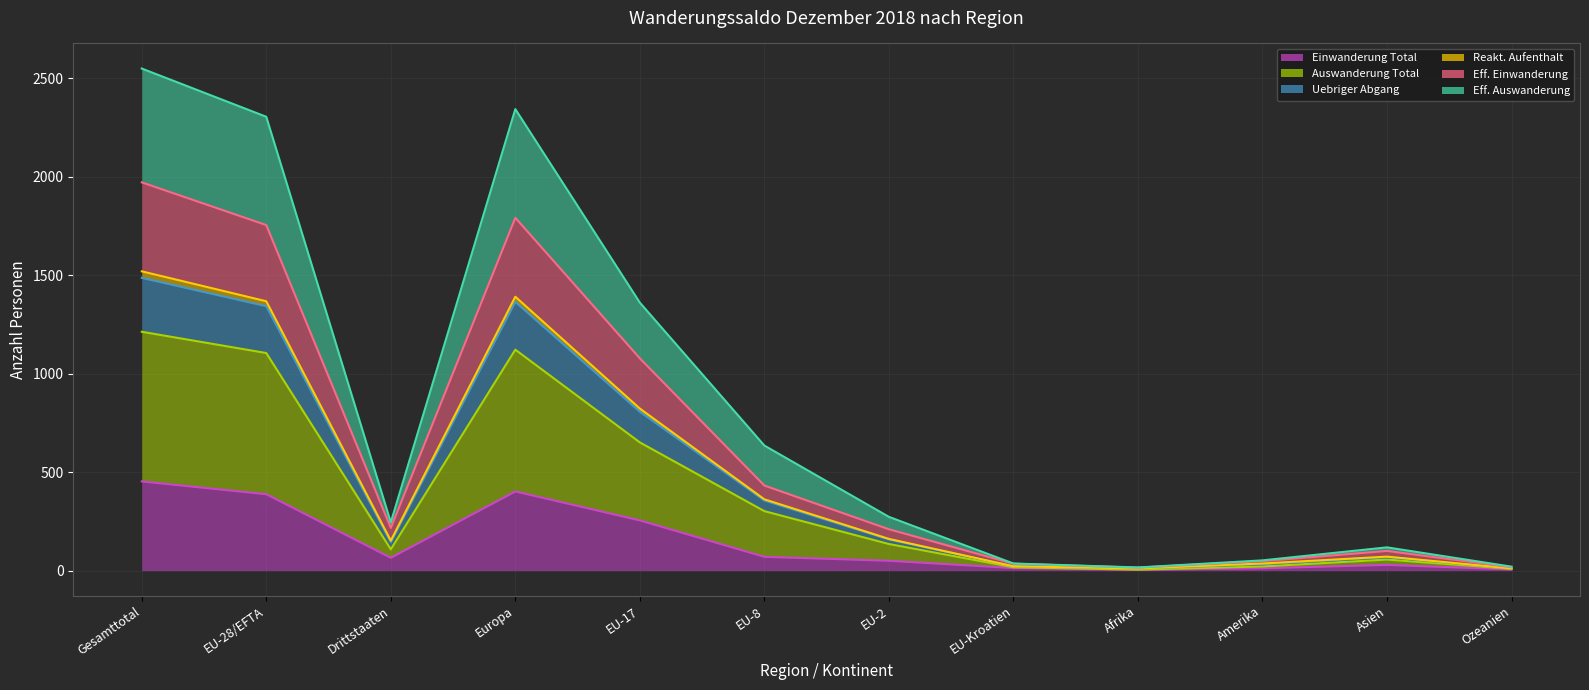

What is the approximate value of Auswanderung Total at Ozeanien?

9